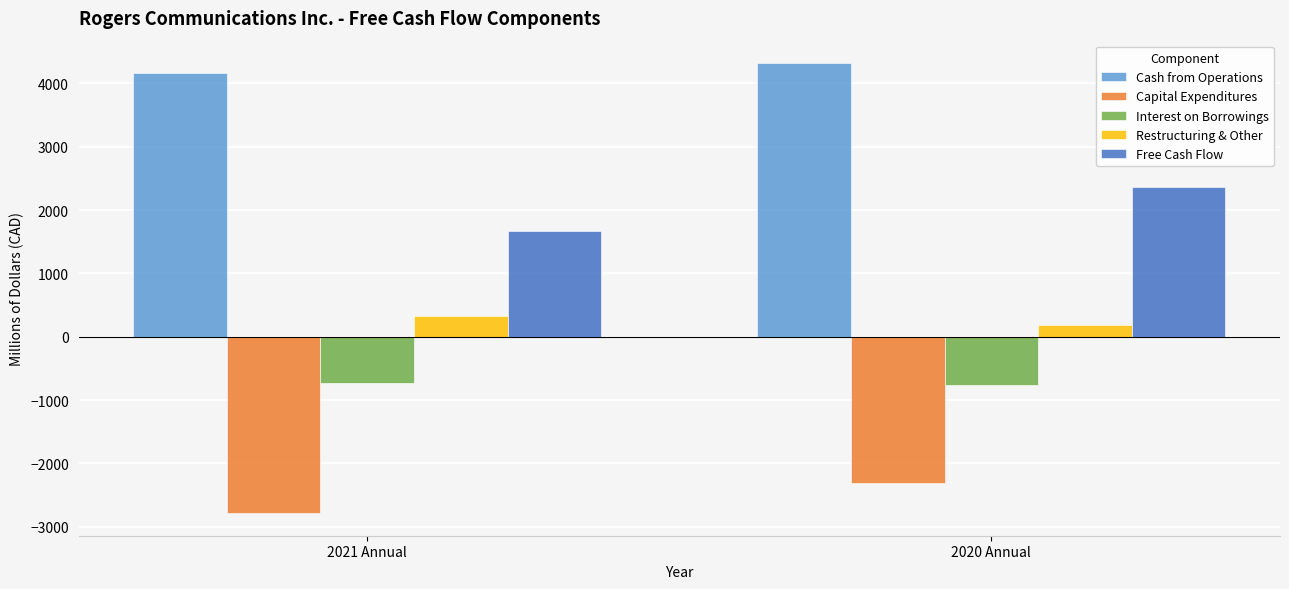

Is the value of Capital Expenditures at 2020 Annual greater than the value of Free Cash Flow at 2020 Annual?

No